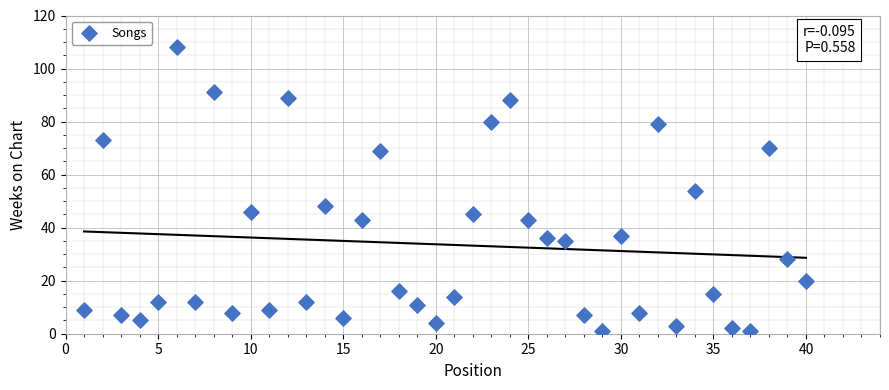

What is the range of X values (max minus min)?

39